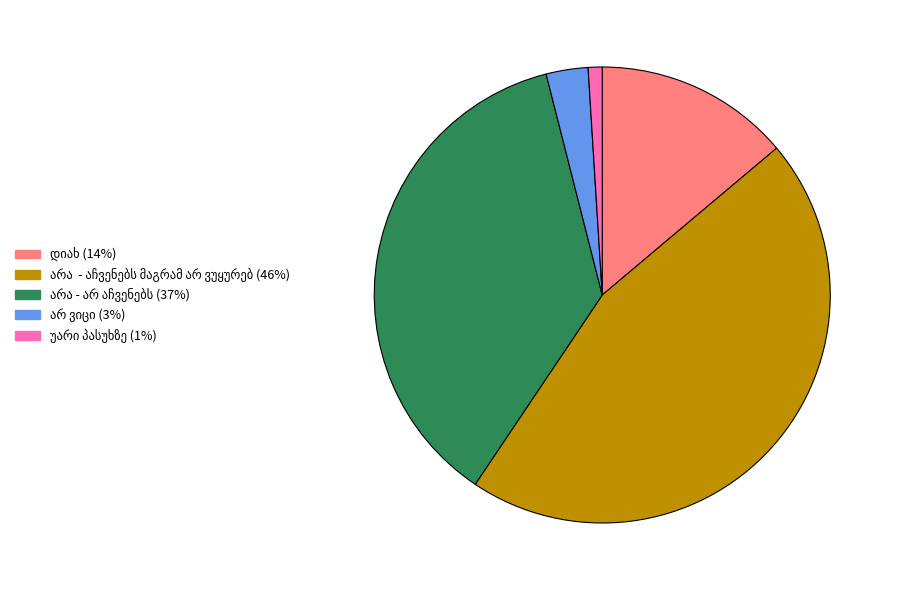

Is there any slice that represents more than half of the pie?

No